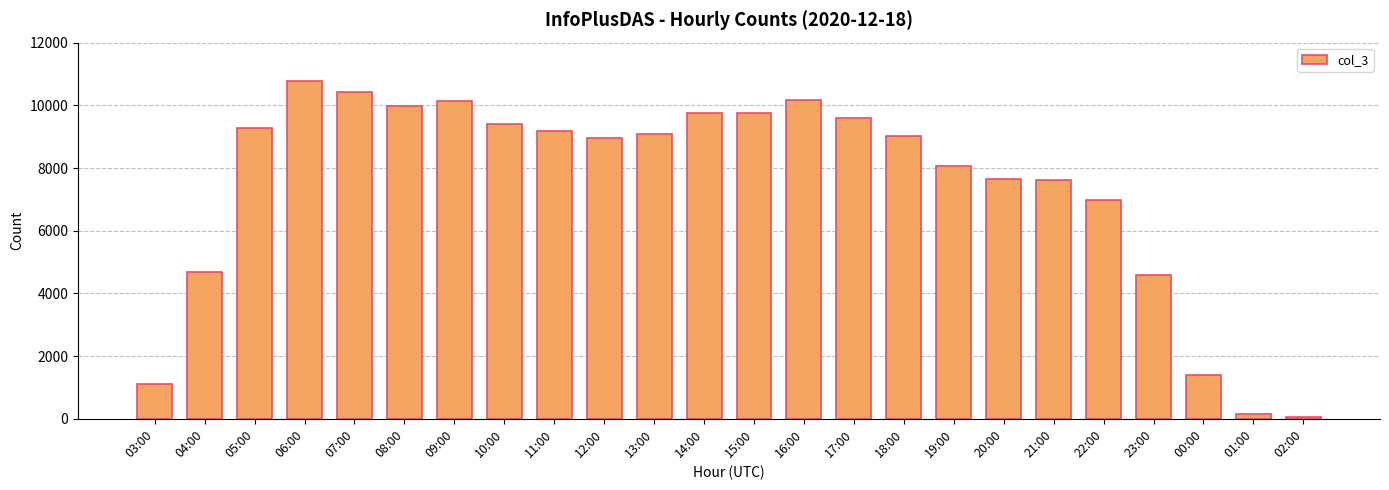

What is the label of the 16th bar from the left?

18:00